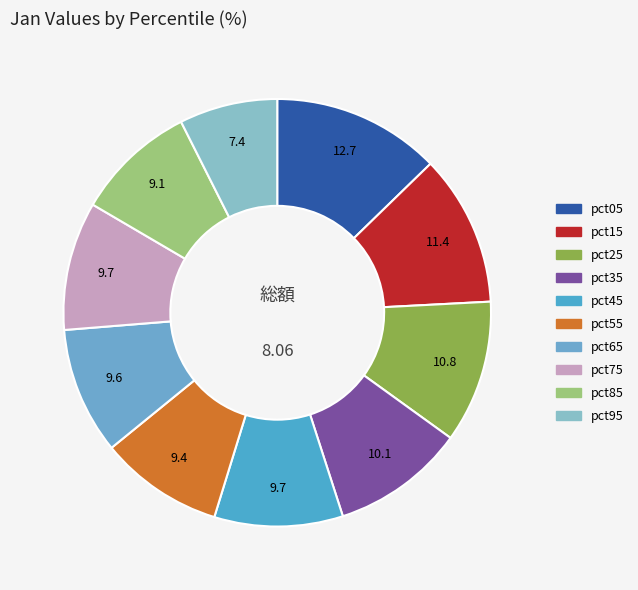

To the nearest percent, what is the difference between the largest and smallest slice percentages?

5%